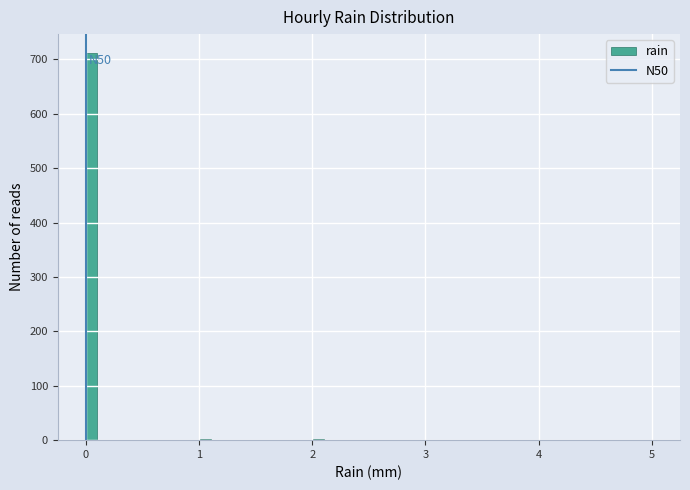

Read against the x-axis, roughly where is the centre of the tallest bar?

0.1